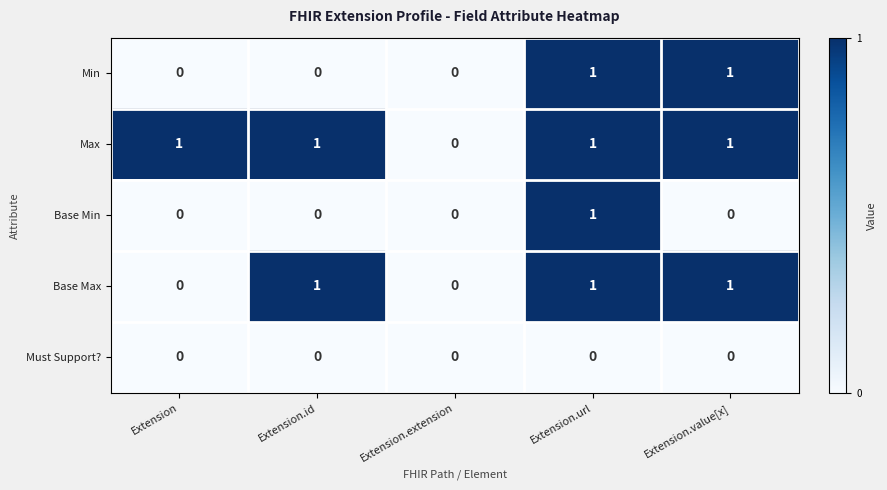

List the series in order of their overall mean, highest first.

Max, Base Max, Min, Base Min, Must Support?